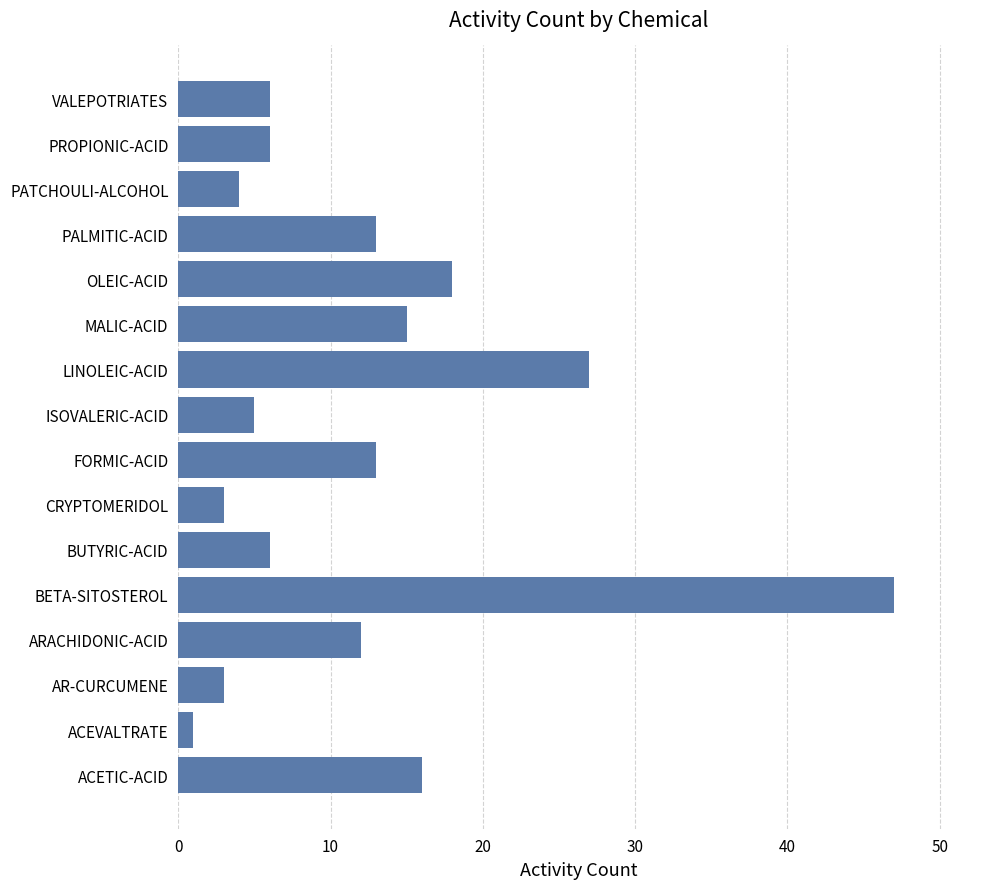

Which category has the highest value across all series?

BETA-SITOSTEROL